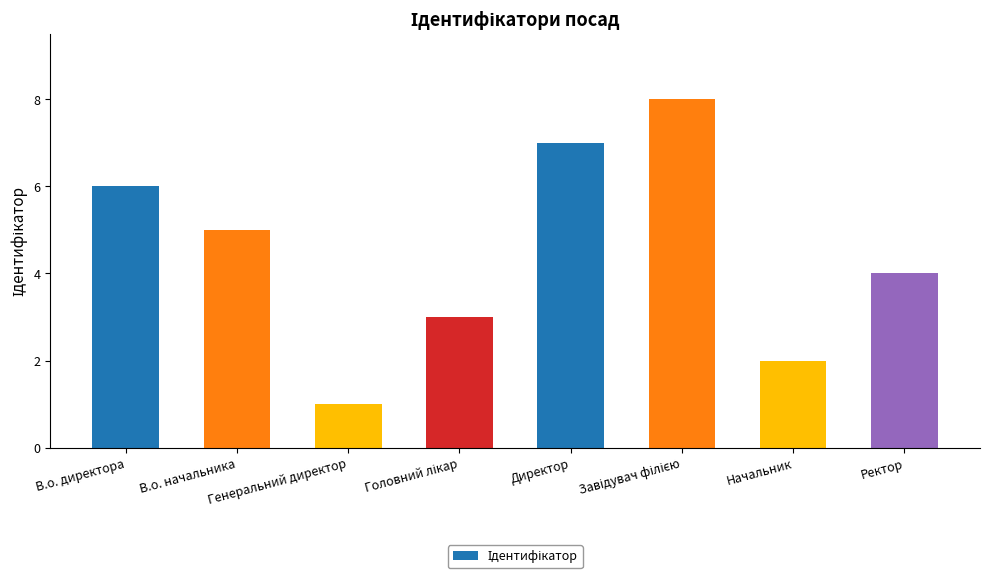

What is the difference between the second highest and second lowest values?

5